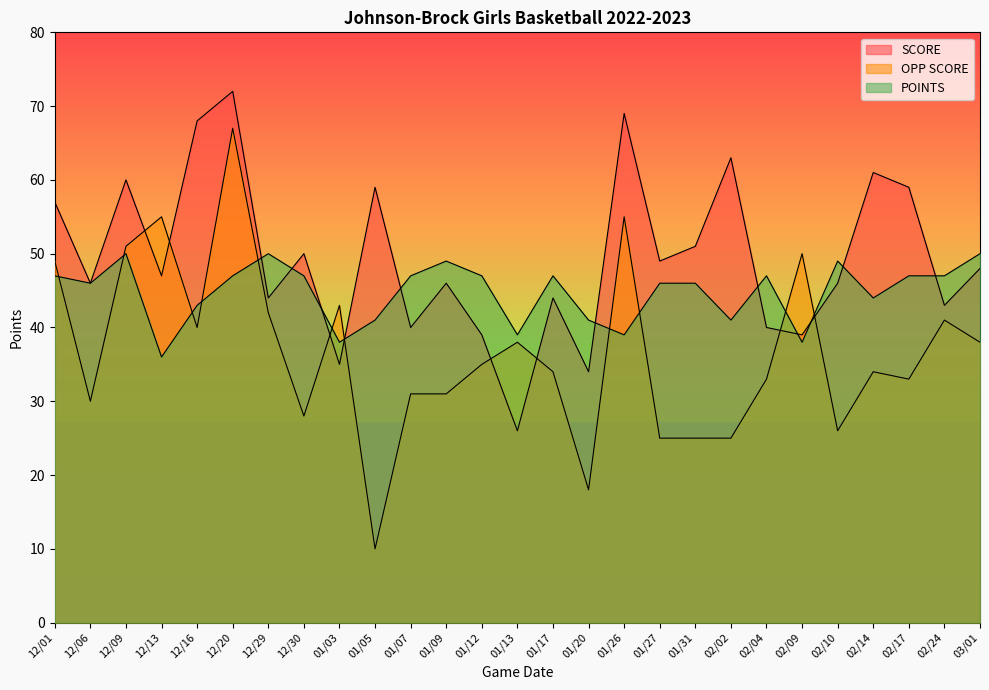

Which series has the largest total across all categories?

SCORE